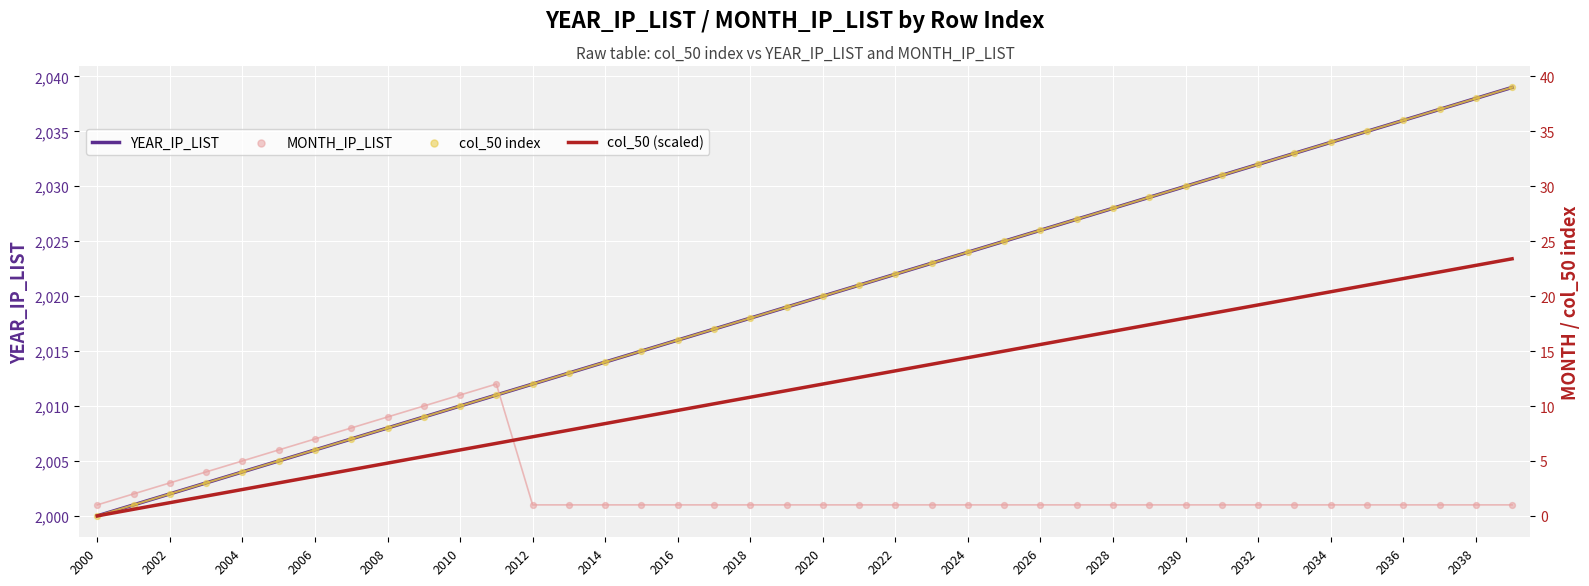

At how many categories does at least one series exceed 751?

40